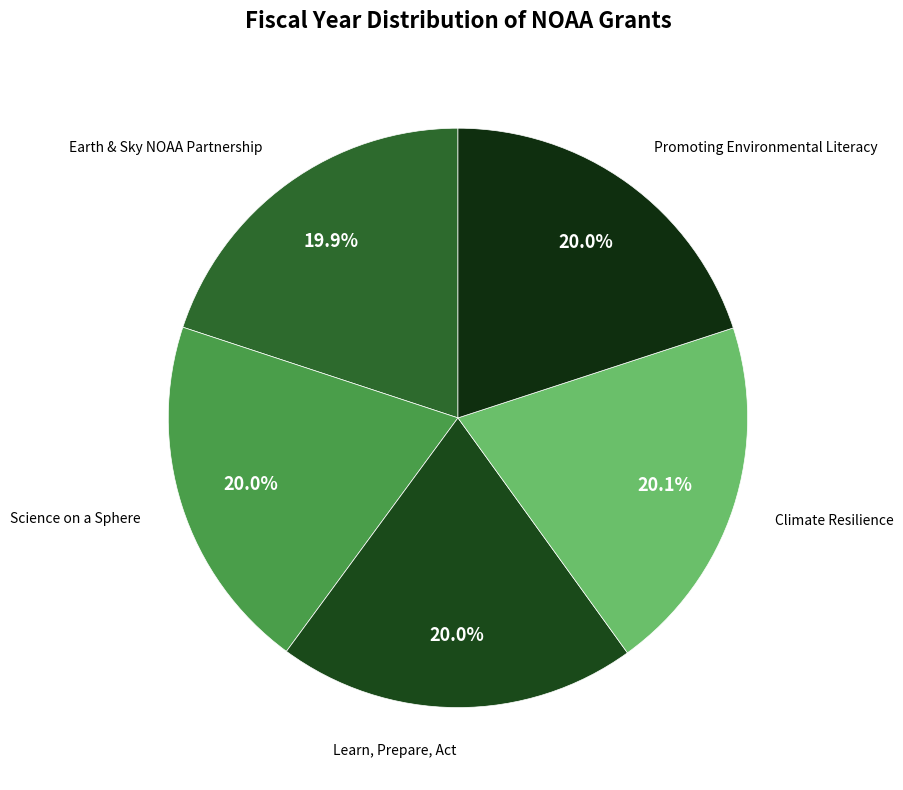

Is it true that Promoting Environmental Literacy is 29% of the pie?

False